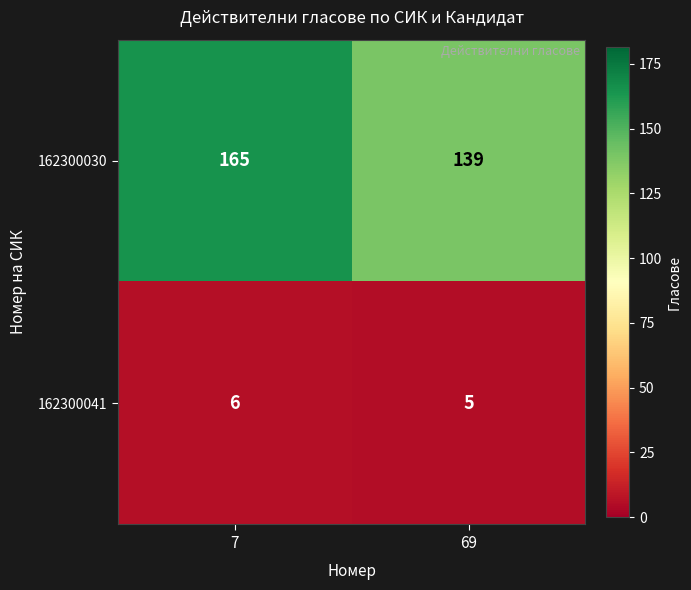

What is the greatest value displayed?

165